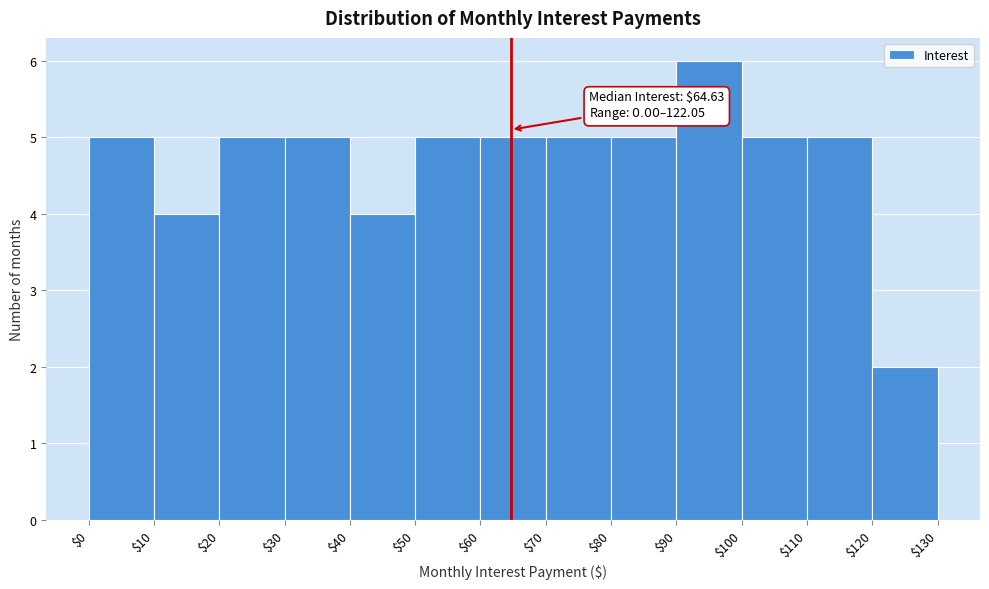

Over which range of the x-axis is the bar tallest?

$90 to $100